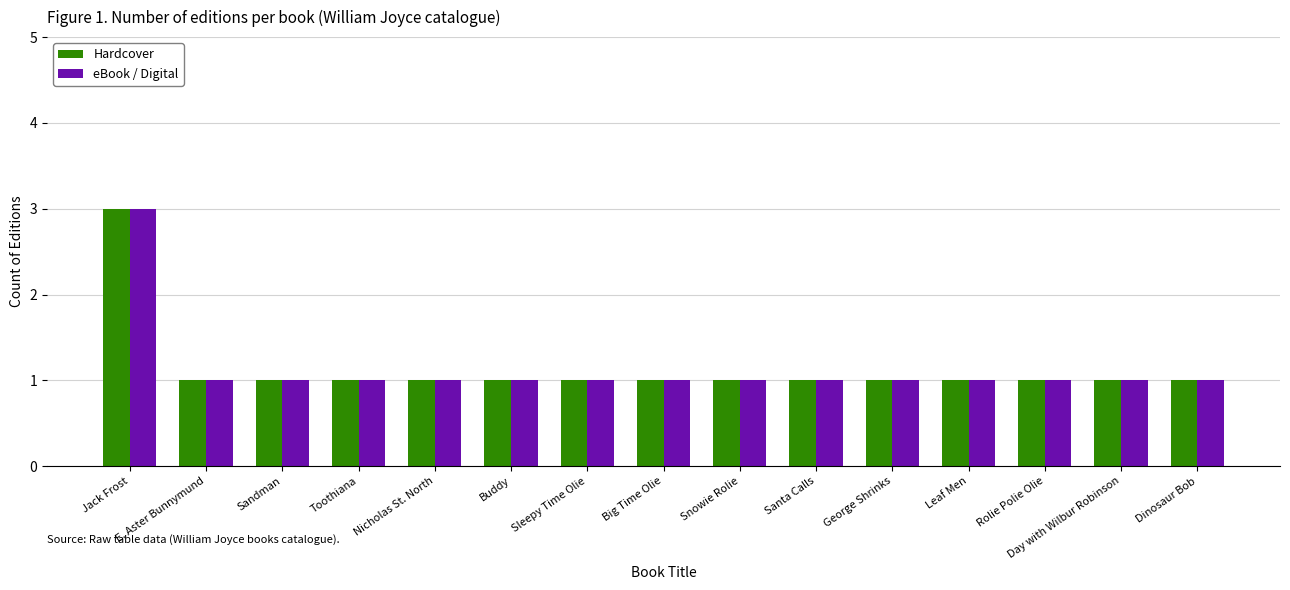

Does the chart contain any negative values?

No